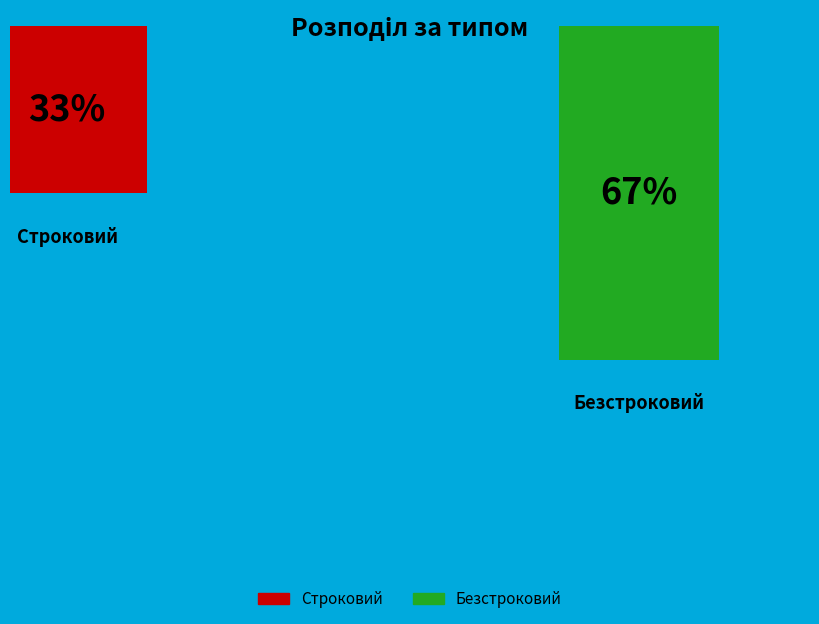

Combined, do Строковий and Безстроковий account for over 50%?

Yes